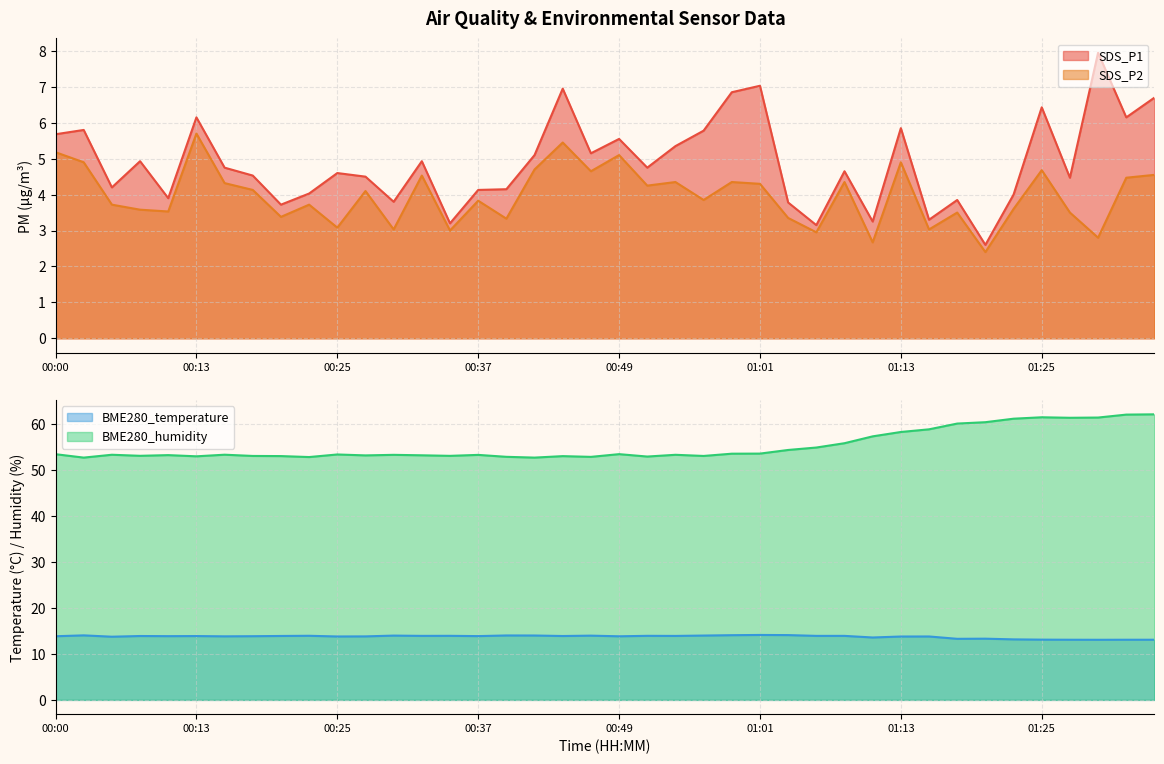

How many data points in SDS_P1 are above 4?

29